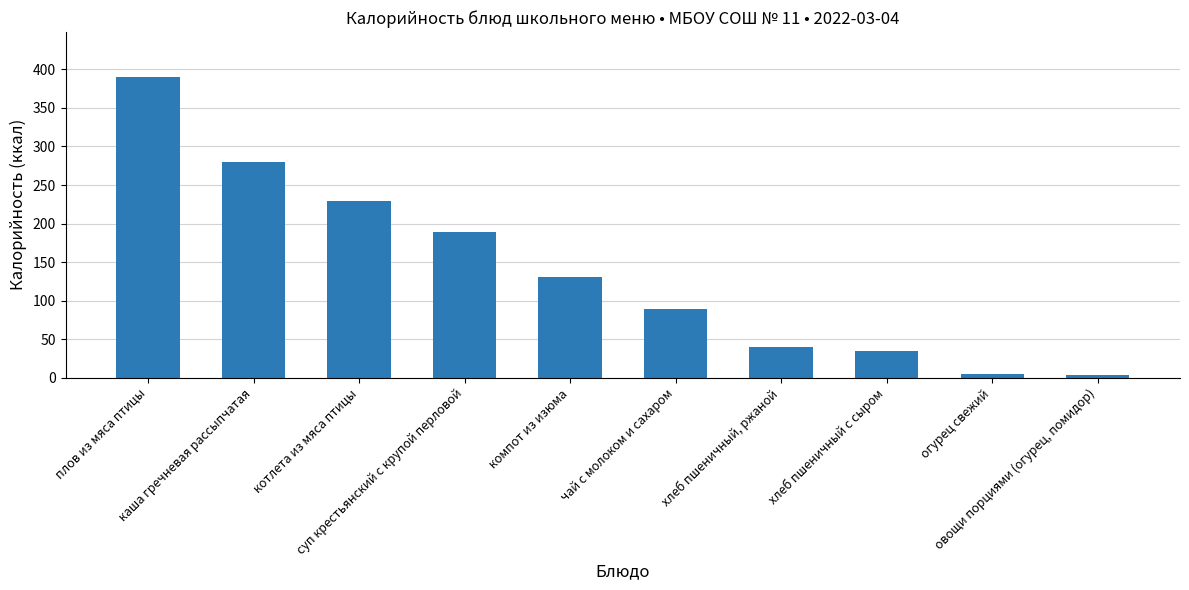

What is the value of the 3rd bar from the left?

229